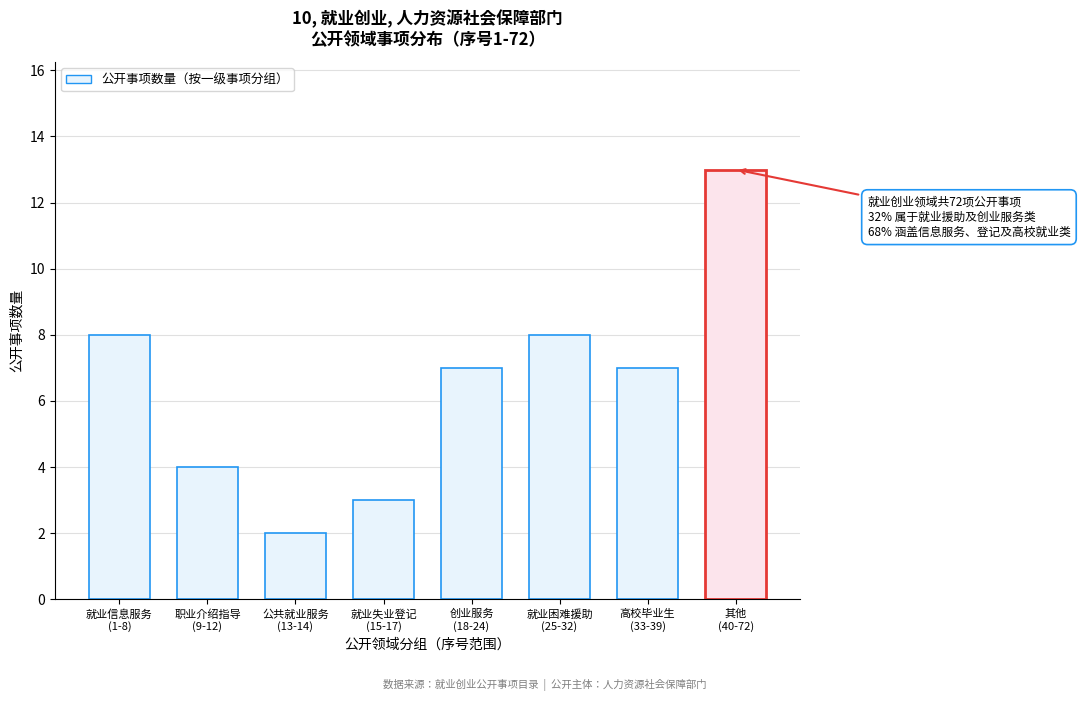

Reading right to left, transcribe all the data shown in this chart.

13	7	8	7	3	2	4	8